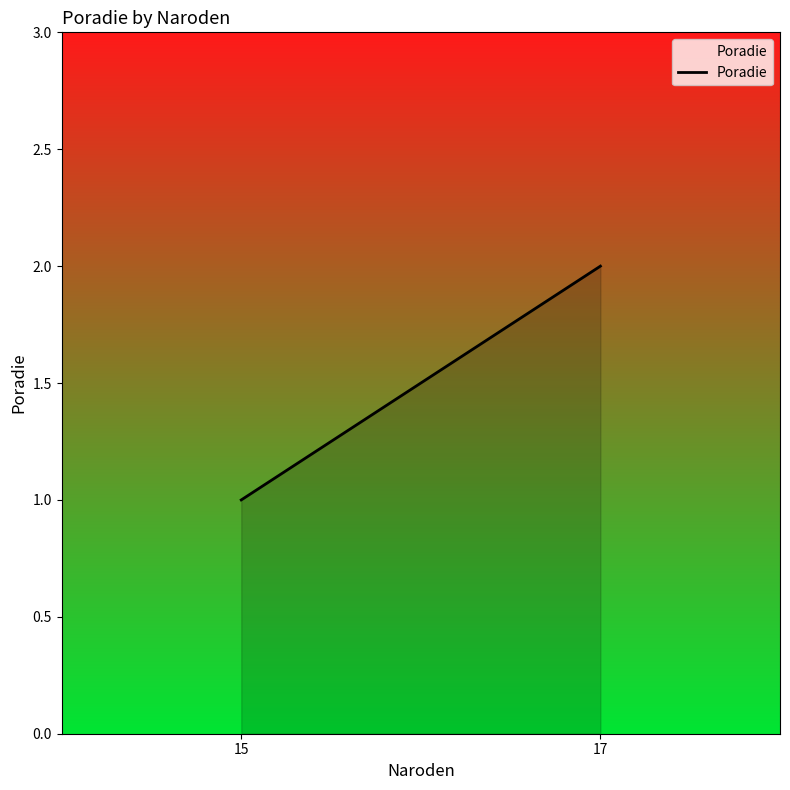

Reading left to right, extract all data points from this chart.

1	2